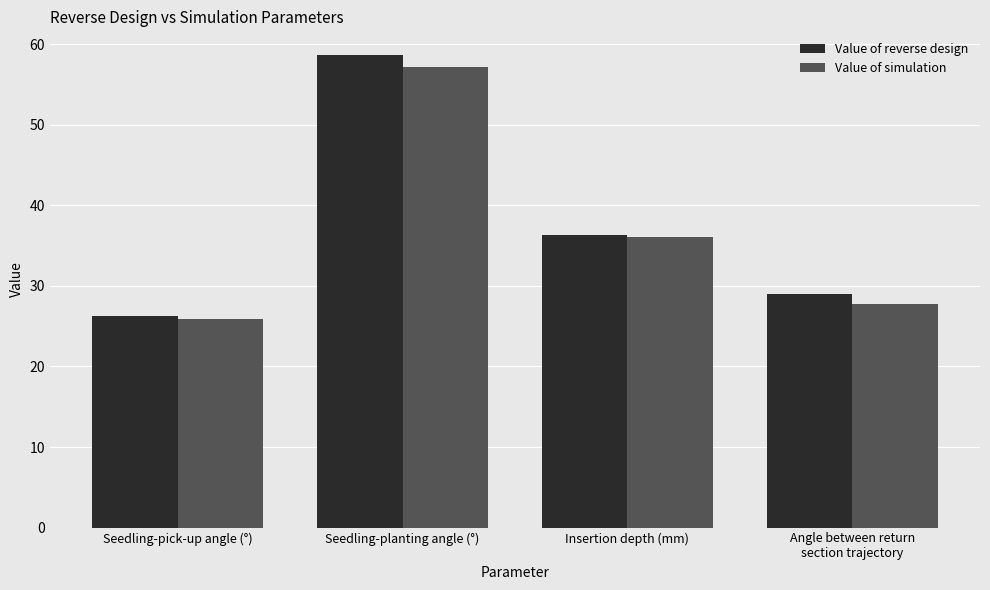

At which label does Value of reverse design reach its minimum?

Seedling-pick-up angle (°)